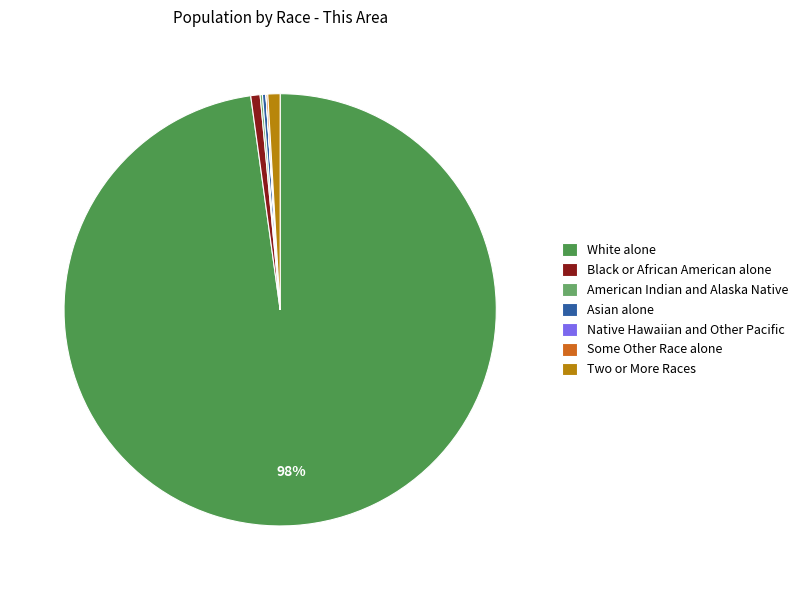

Is it true that Two or More Races is 7% of the pie?

False